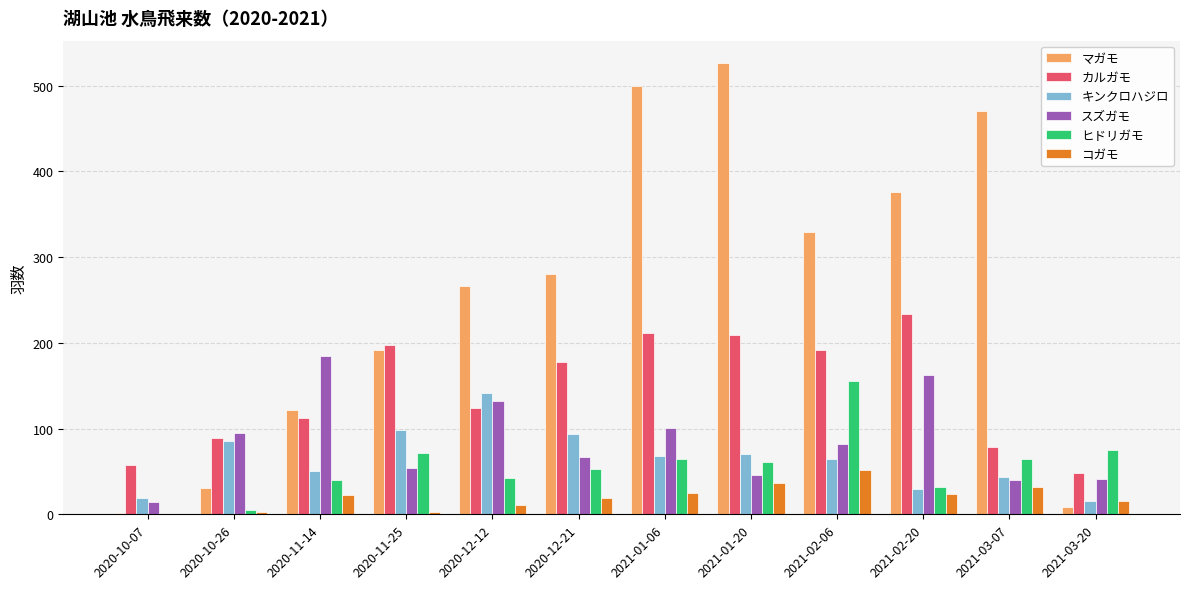

What is the total value across all series at 2020-12-21?

691